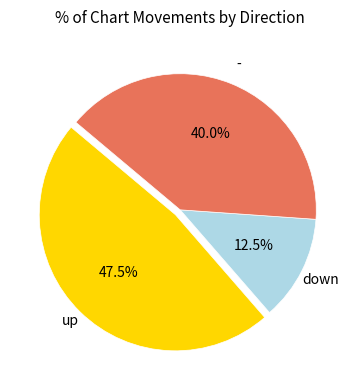

How many slices are in this pie chart?

3